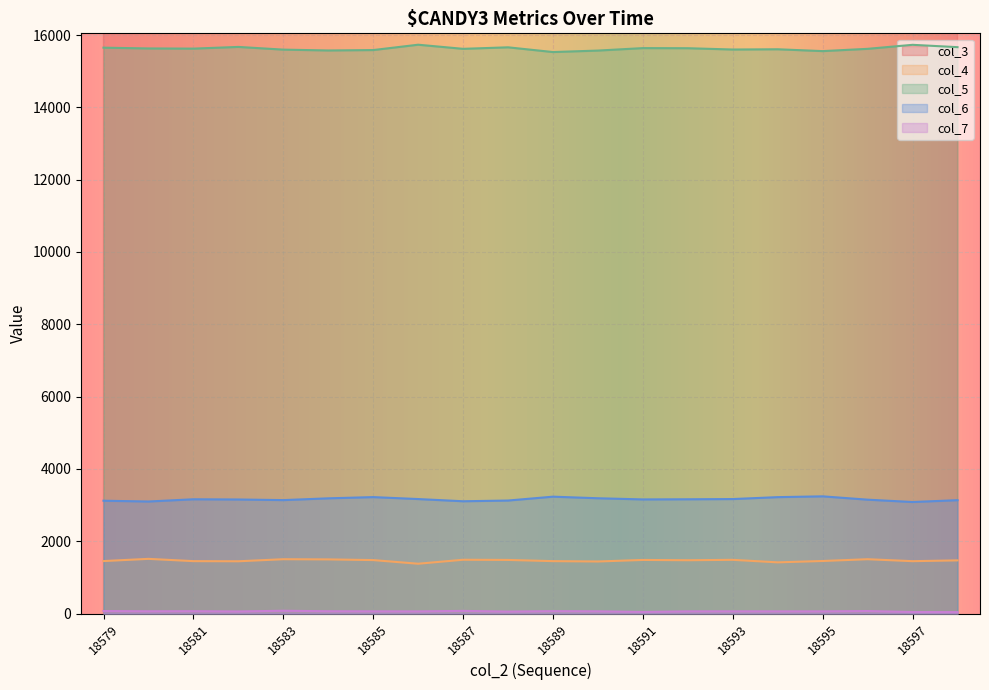

What is the sum of all col_6 values?

63221